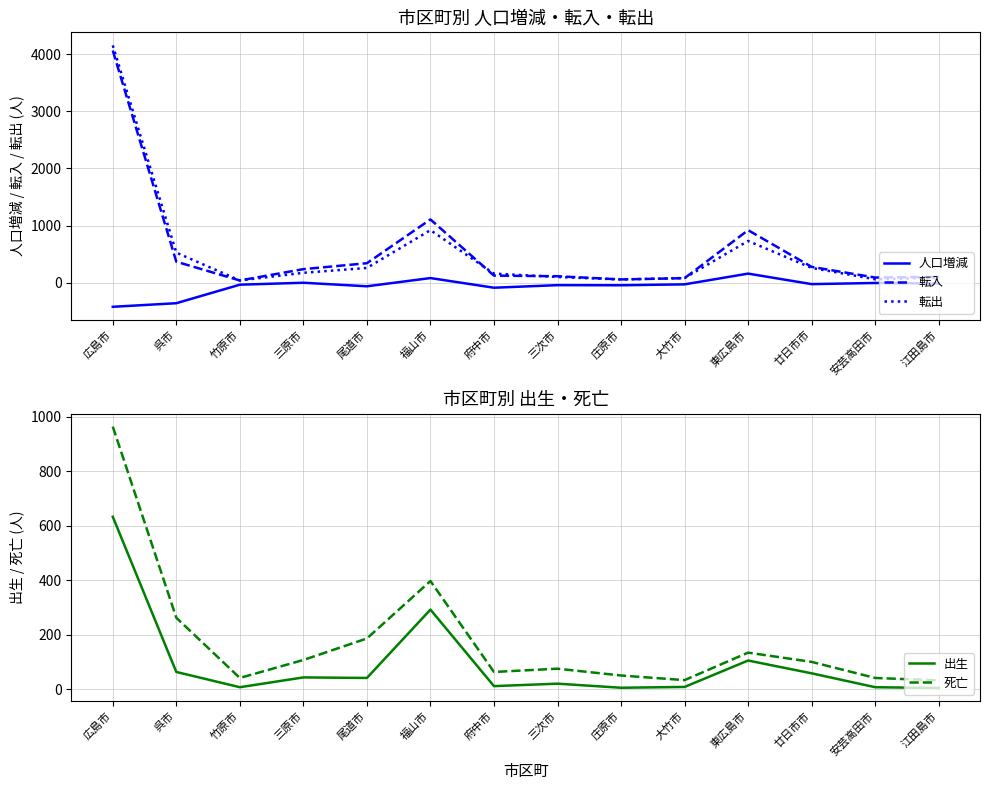

At how many categories does at least one series exceed 3476?

1